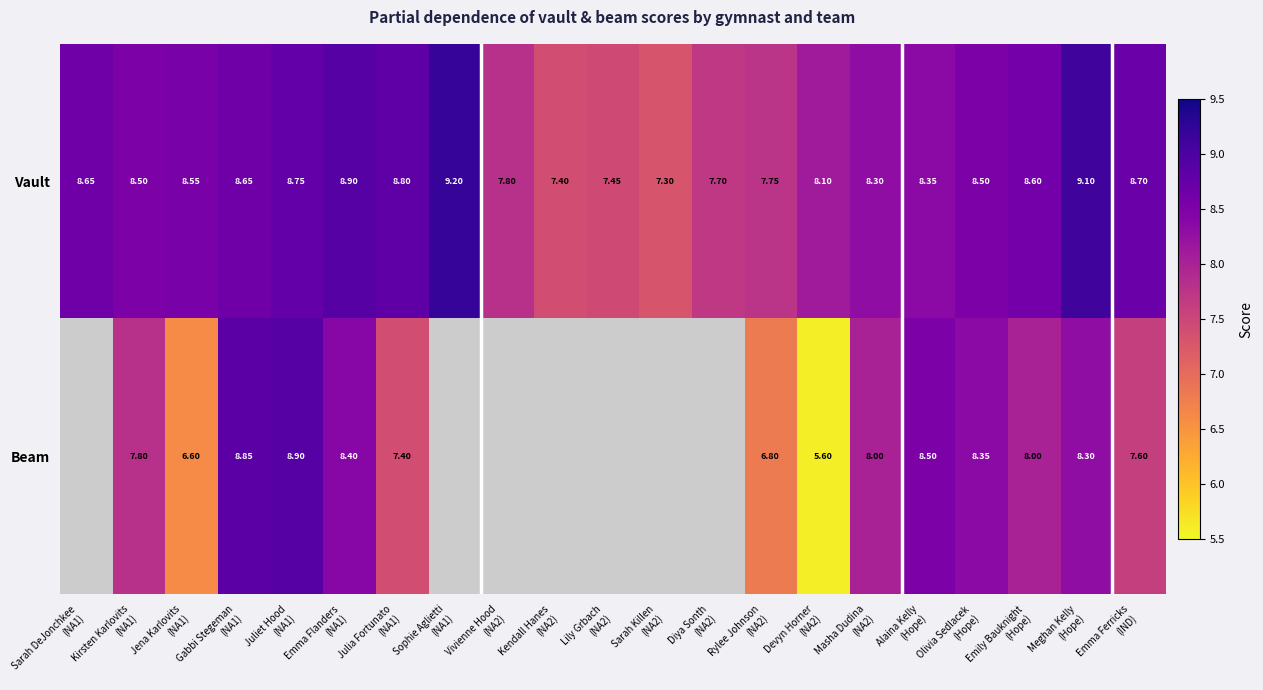

At which label does Beam first exceed 7?

Kirsten Karlovits (NA1)